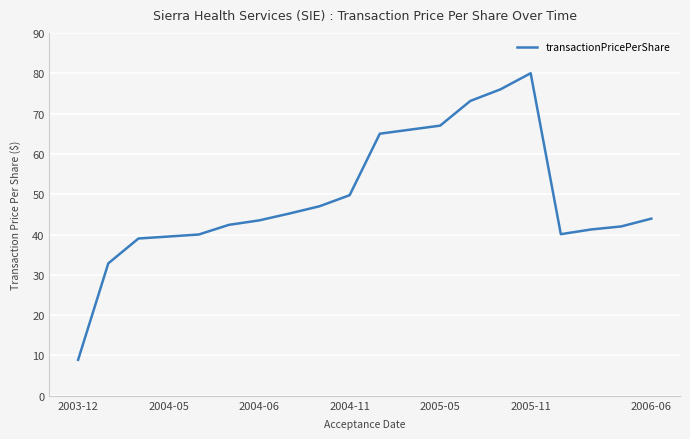

What is the smallest value displayed?

8.9